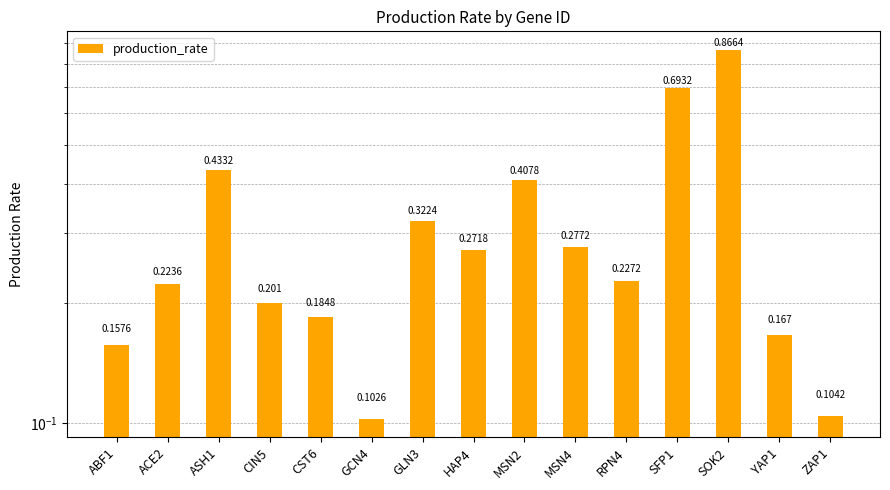

Rank the categories by value from lowest to highest.

GCN4, ZAP1, ABF1, YAP1, CST6, CIN5, ACE2, RPN4, HAP4, MSN4, GLN3, MSN2, ASH1, SFP1, SOK2